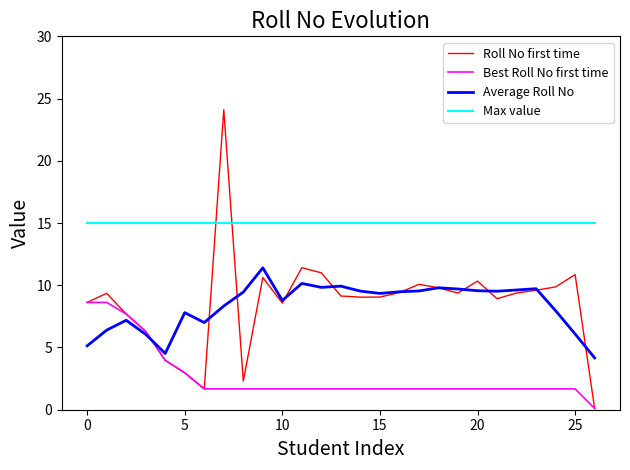

What is the lowest value of the Max value series?

15.0